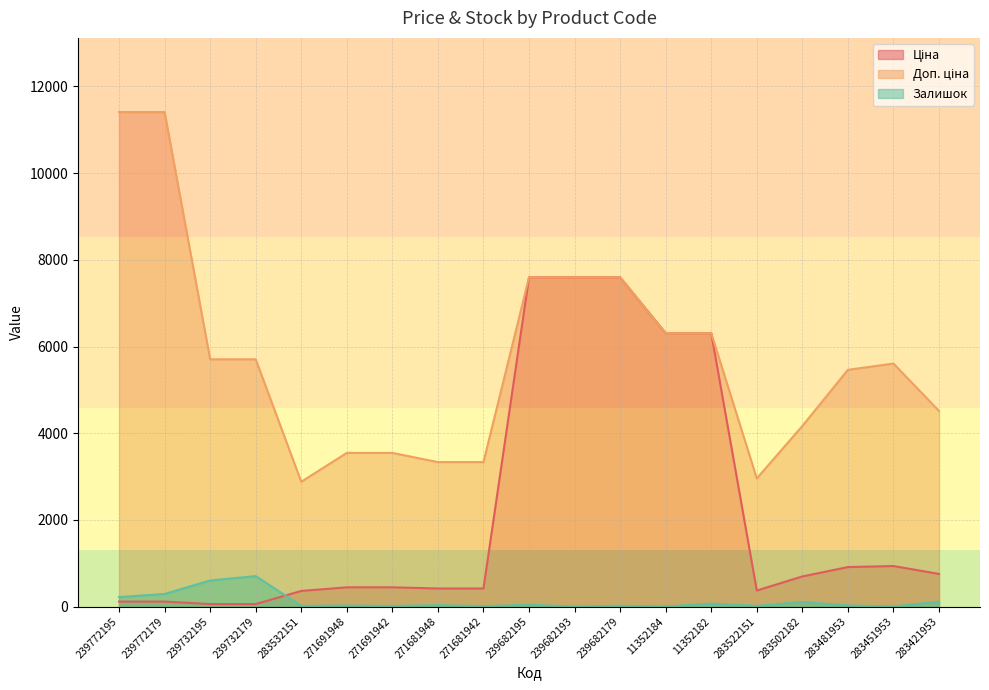

What is the spread (max minus min) of values at 283522151?

2940.8